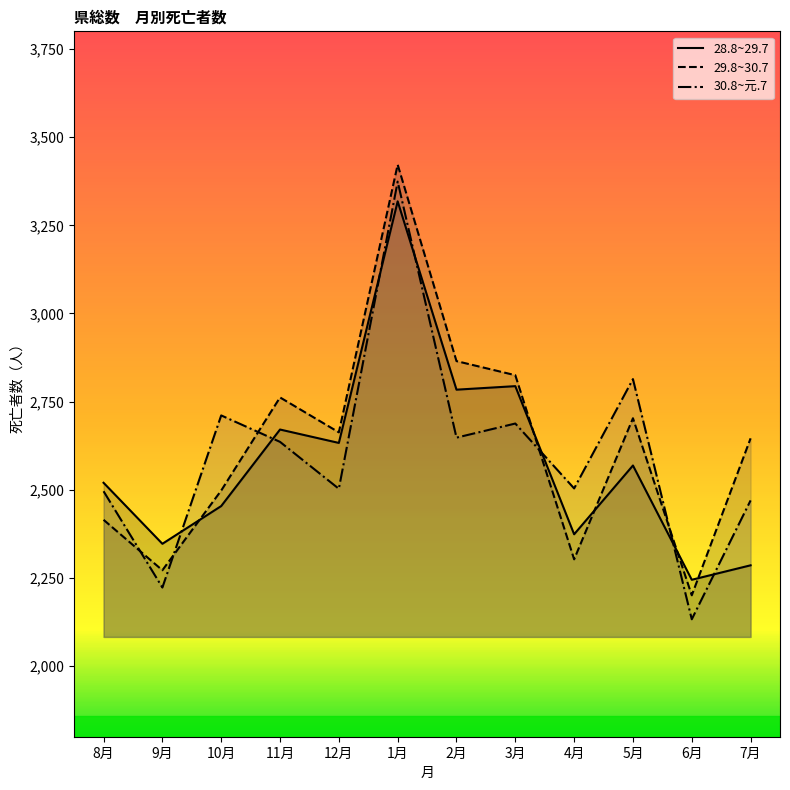

How many lines are shown in the chart?

3